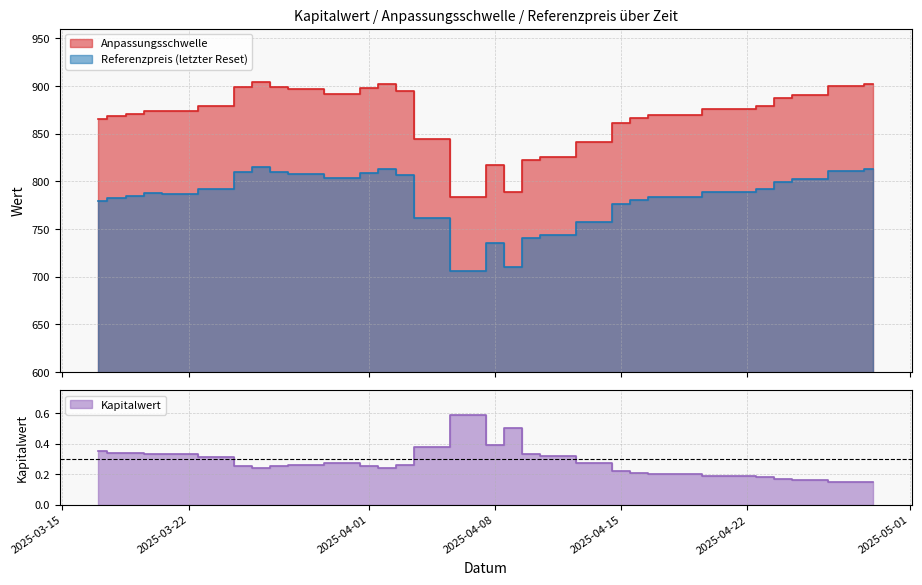

List the labels in order of Referenzpreis (letzter Reset) value, smallest first.

2025-04-07, 2025-04-09, 2025-04-08, 2025-04-10, 2025-04-11, 2025-04-14, 2025-04-04, 2025-04-15, 2025-03-17, 2025-04-16, 2025-03-18, 2025-04-17, 2025-03-19, 2025-03-21, 2025-03-20, 2025-04-22, 2025-04-23, 2025-03-24, 2025-04-24, 2025-04-25, 2025-03-31, 2025-04-03, 2025-03-28, 2025-04-01, 2025-03-25, 2025-03-27, 2025-04-28, 2025-04-02, 2025-04-29, 2025-03-26